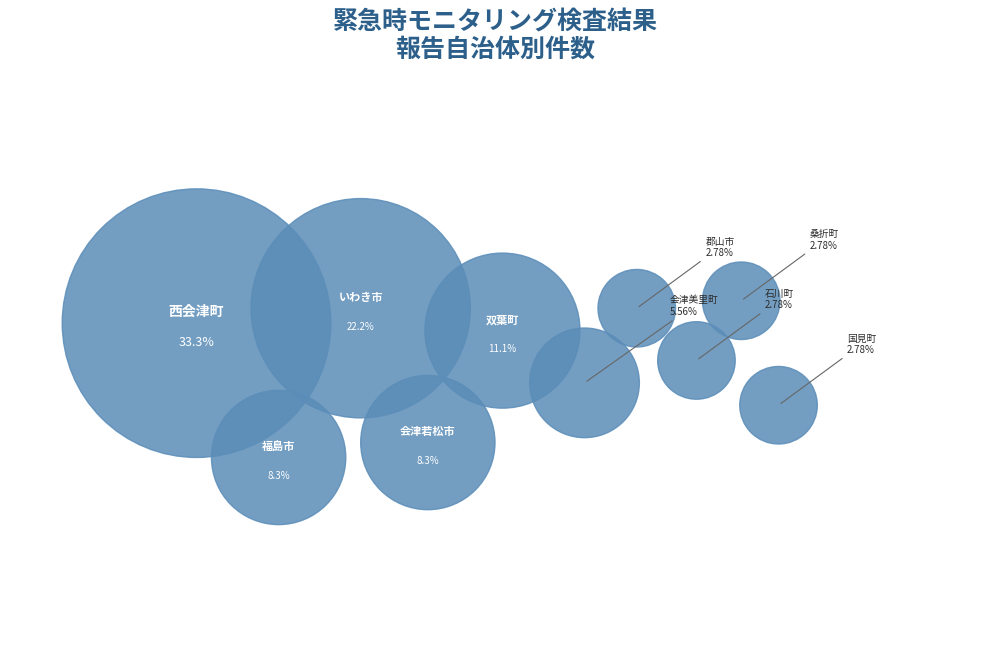

How many slices are in this pie chart?

10